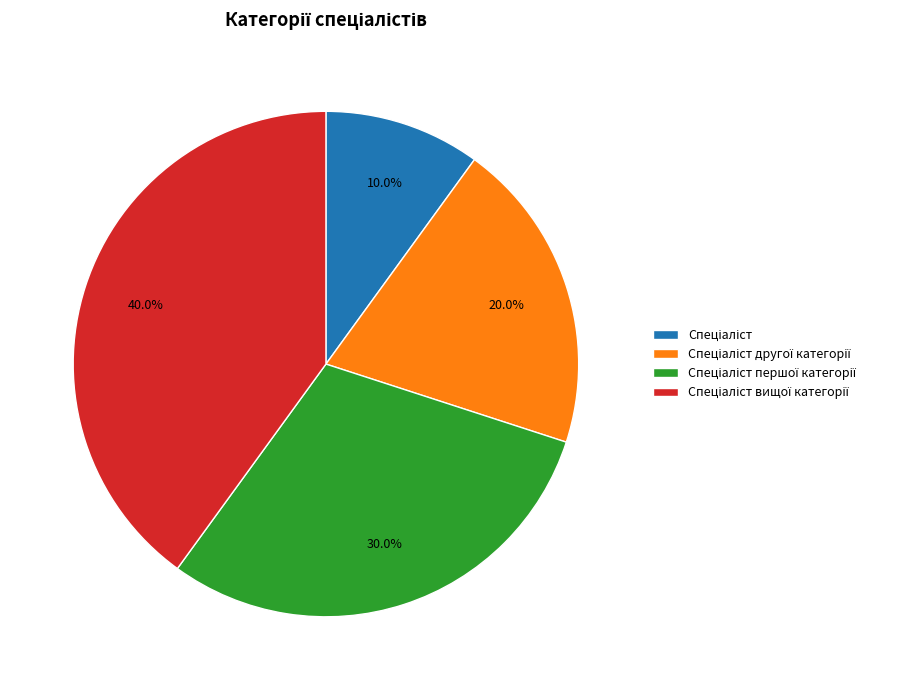

How many segments does this pie chart have?

4